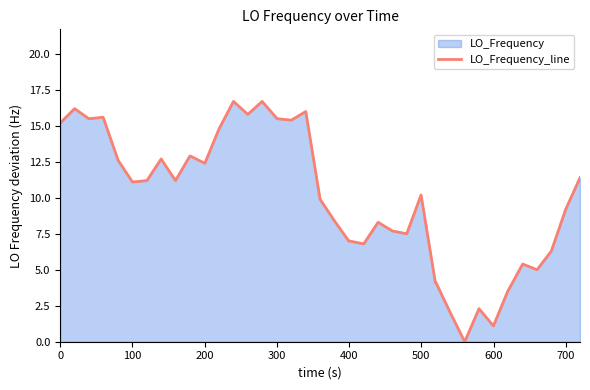

What is the difference between the maximum and minimum values?

16.7